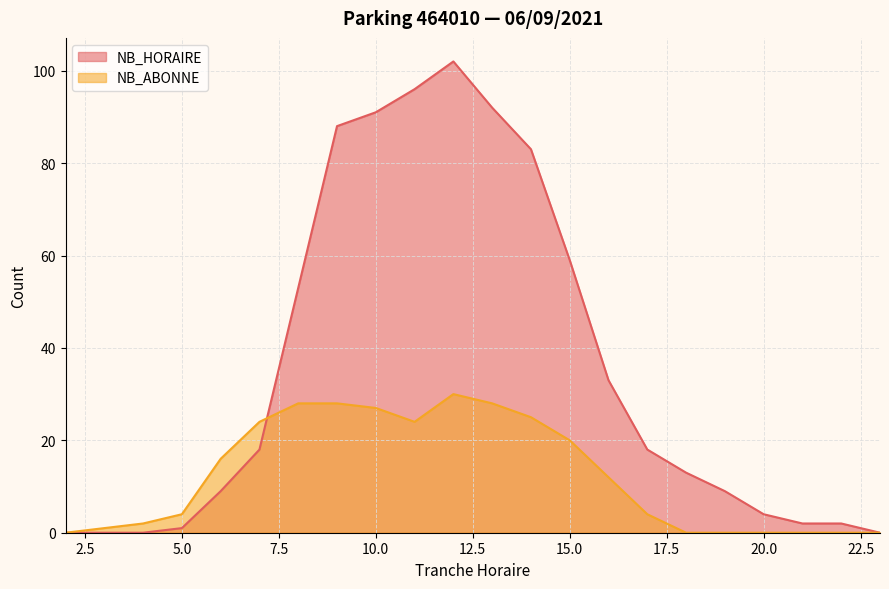

What is the sum of all NB_HORAIRE values?

773